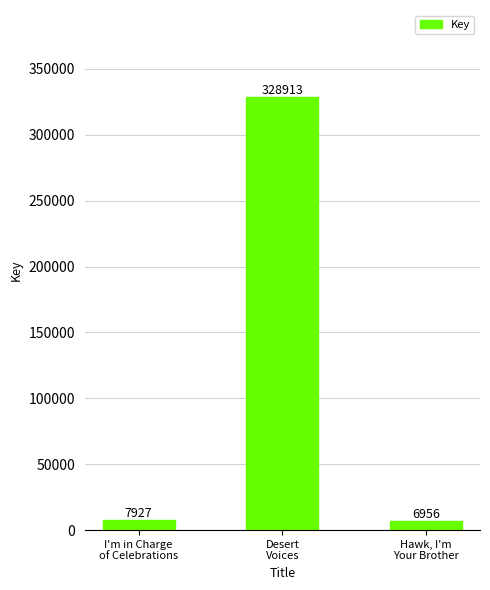

How many bars are there in total?

3